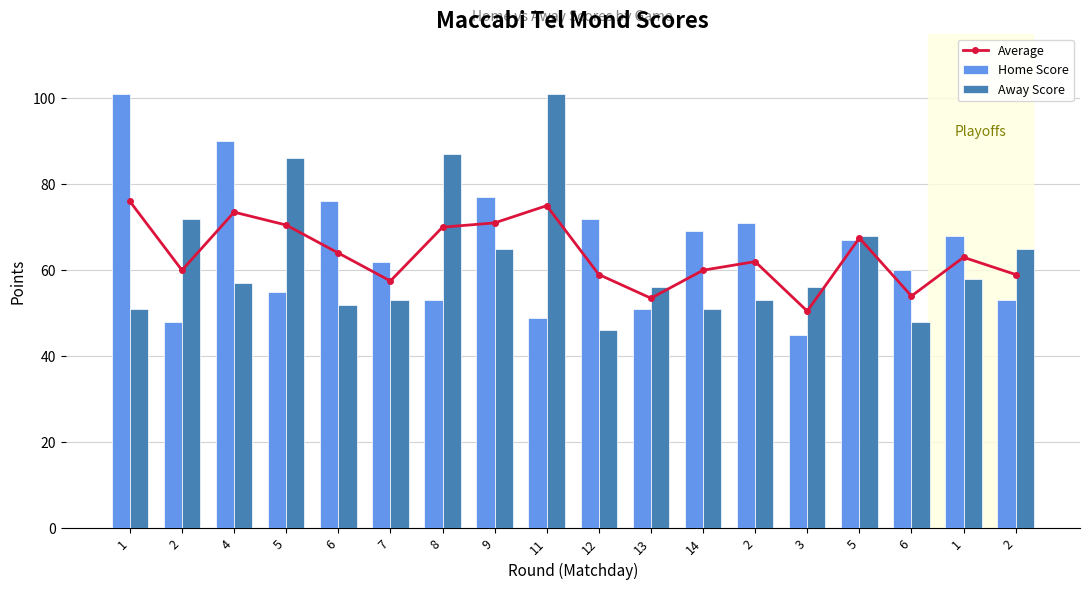

At which category does the chart reach its peak across all series?

1